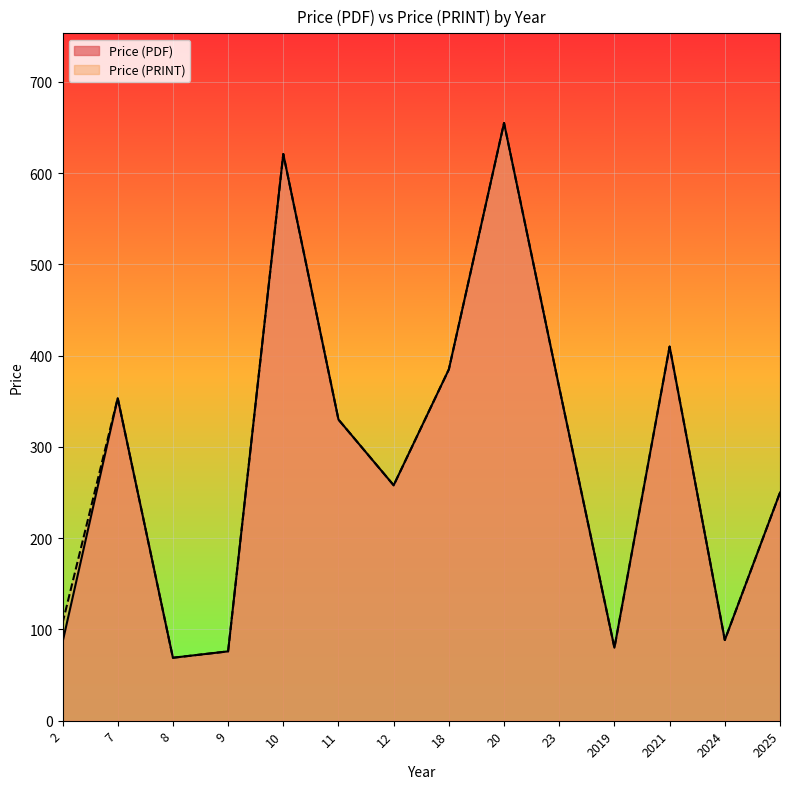

Is it true that Price (PRINT) equals 221.5 at 11?

False